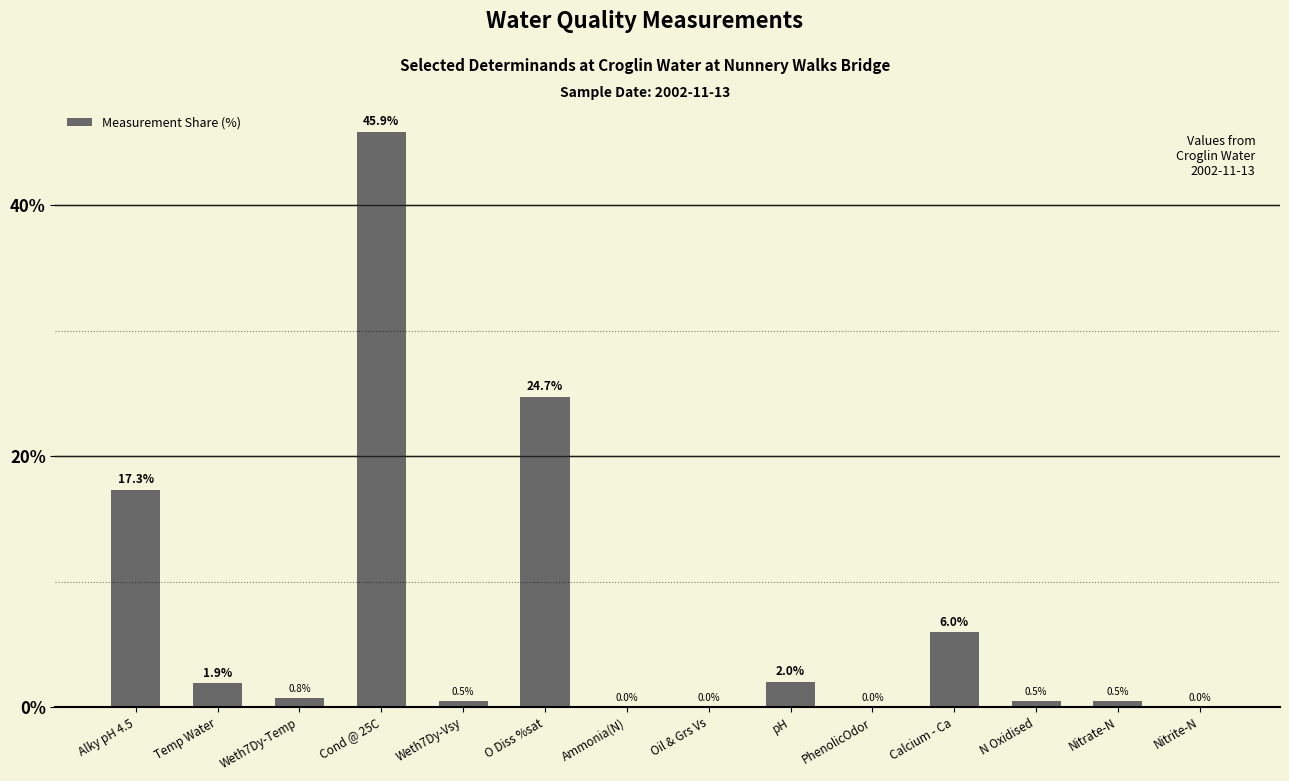

What is the change in value from Temp Water to O Diss %sat?

+22.8